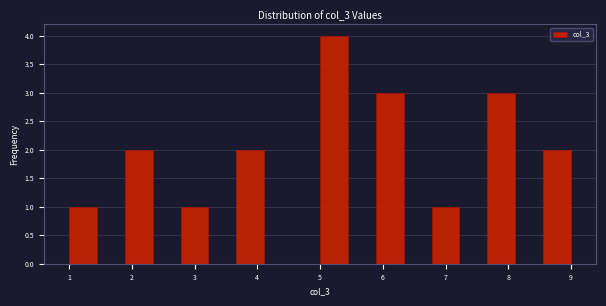

Reading left to right, list every bar in this chart as the range it spans on the x-axis followed by its height. Neither the bar edges nor the heights are printed on the chart, so give them approximately, as read against the axes.

1.0 to 1.4: 1
1.4 to 1.9: 0
1.9 to 2.3: 2
2.3 to 2.8: 0
2.8 to 3.2: 1
3.2 to 3.7: 0
3.7 to 4.1: 2
4.1 to 4.6: 0
4.6 to 5.0: 0
5.0 to 5.4: 4
5.4 to 5.9: 0
5.9 to 6.3: 3
6.3 to 6.8: 0
6.8 to 7.2: 1
7.2 to 7.7: 0
7.7 to 8.1: 3
8.1 to 8.6: 0
8.6 to 9.0: 2